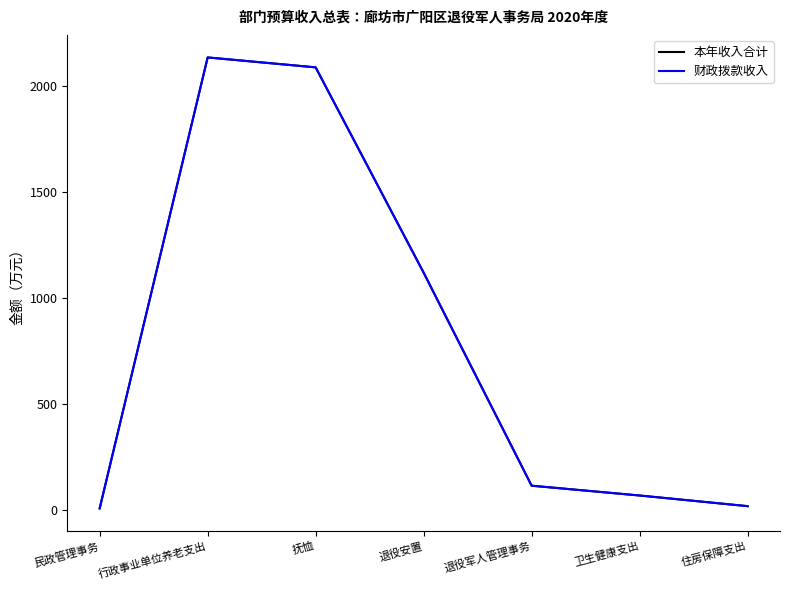

What is the value of the 财政拨款收入 point at the 3rd from the left?

2087.2